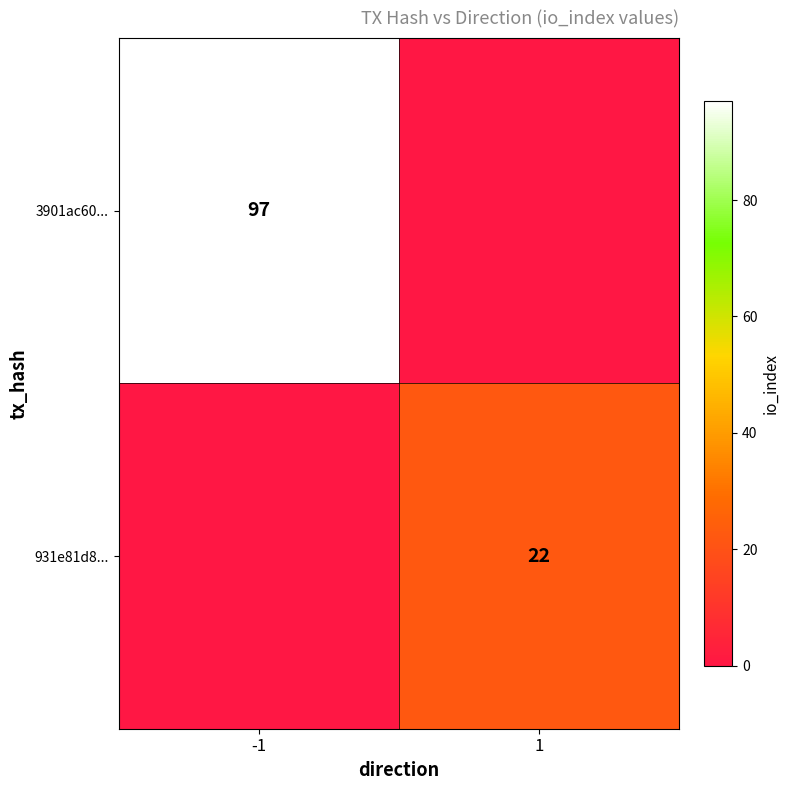

The value of 931e81d8... at 1 is 5. True or false?

False